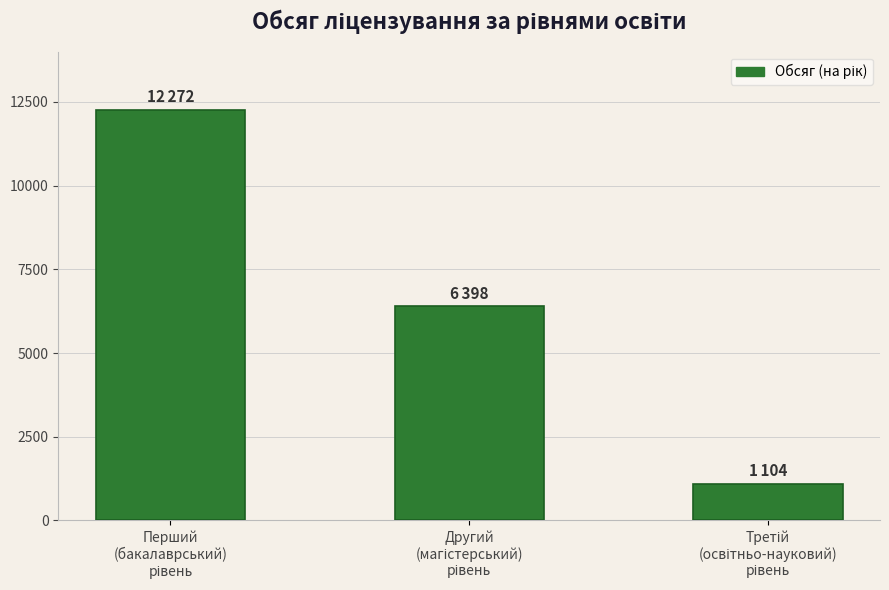

What is the value of the 2nd bar from the left?

6398